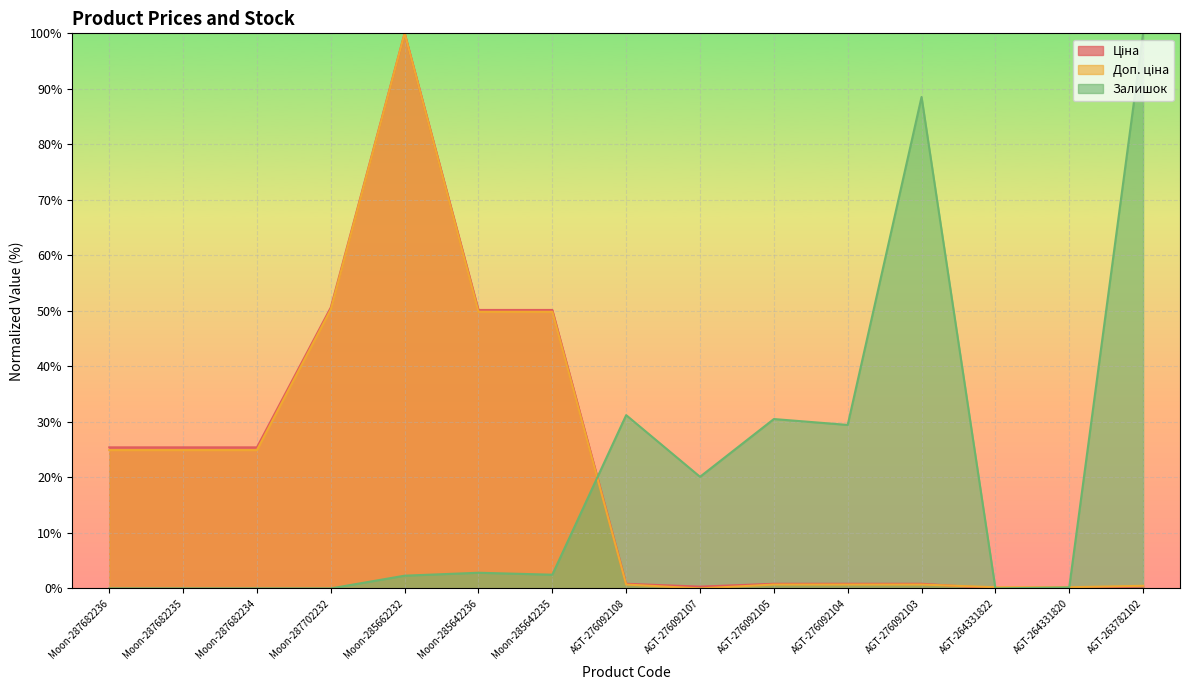

At which category does Доп. ціна reach its first local peak?

Moon-285662232